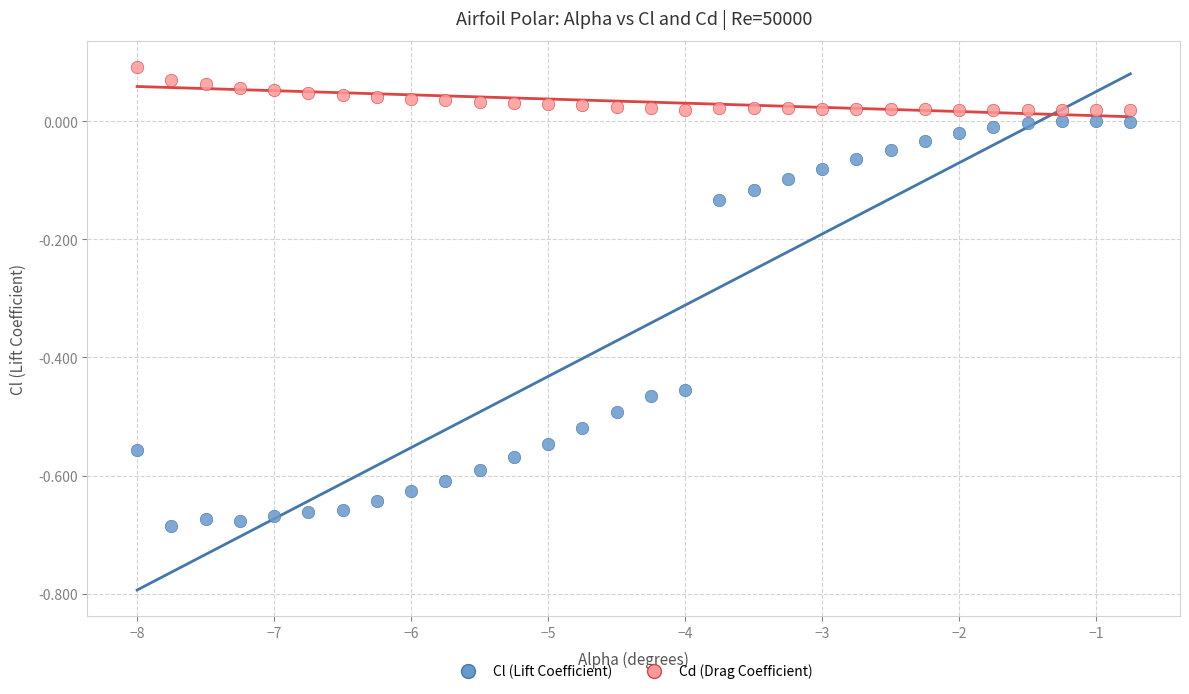

Which series contains the lowest Y value?

Cl (Lift Coefficient)